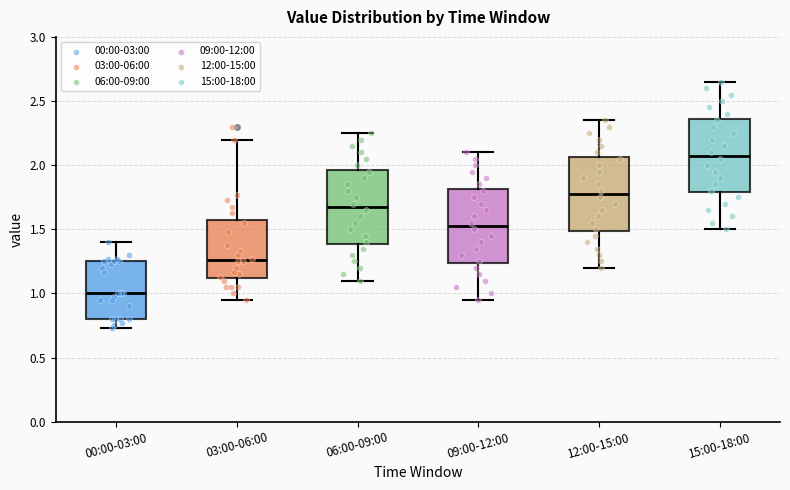

Reading left to right, read every box against the y-axis: the position of its median line, the range the box covers, and the ends of its whiskers. The values are not printed on the chart, so give them approximately, as read against the axis.

00:00-03:00: median 1.00, box 0.80 to 1.25, whiskers 0.75 to 1.40
03:00-06:00: median 1.25, box 1.10 to 1.55, whiskers 0.95 to 2.20
06:00-09:00: median 1.70, box 1.40 to 1.95, whiskers 1.10 to 2.25
09:00-12:00: median 1.55, box 1.25 to 1.80, whiskers 0.95 to 2.10
12:00-15:00: median 1.80, box 1.50 to 2.05, whiskers 1.20 to 2.35
15:00-18:00: median 2.10, box 1.80 to 2.35, whiskers 1.50 to 2.65